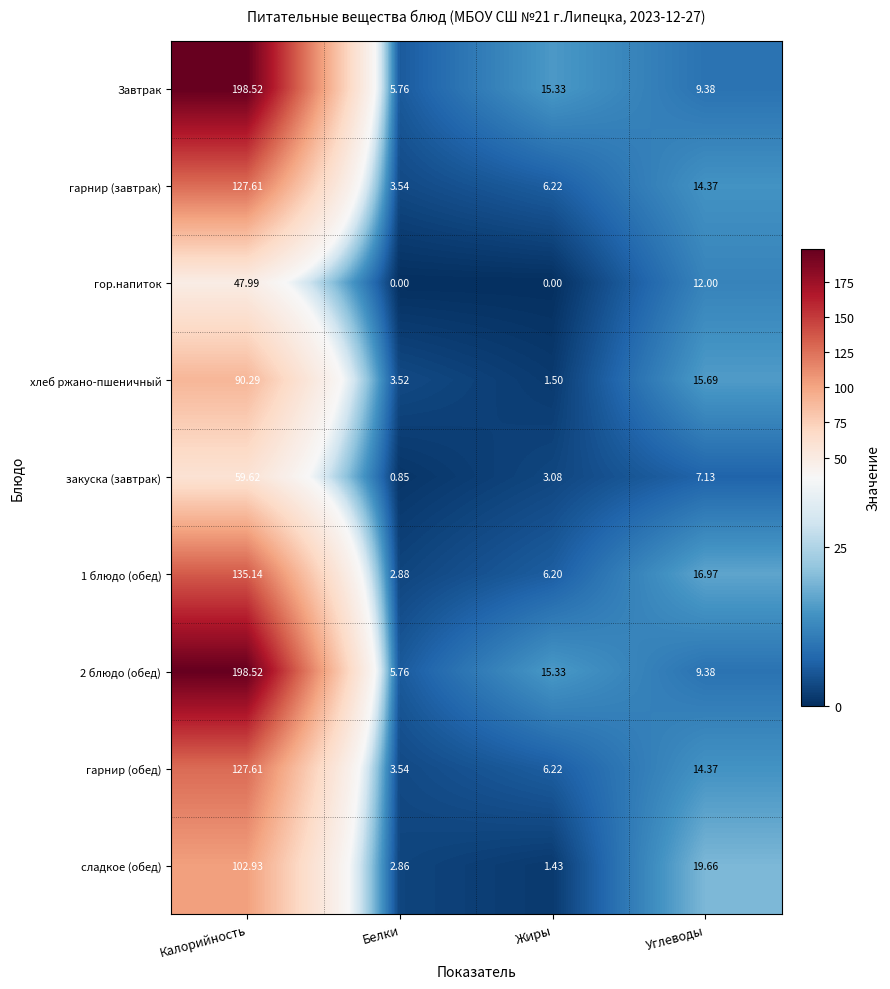

List the labels in order of гарнир (обед) value, smallest first.

Белки, Жиры, Углеводы, Калорийность